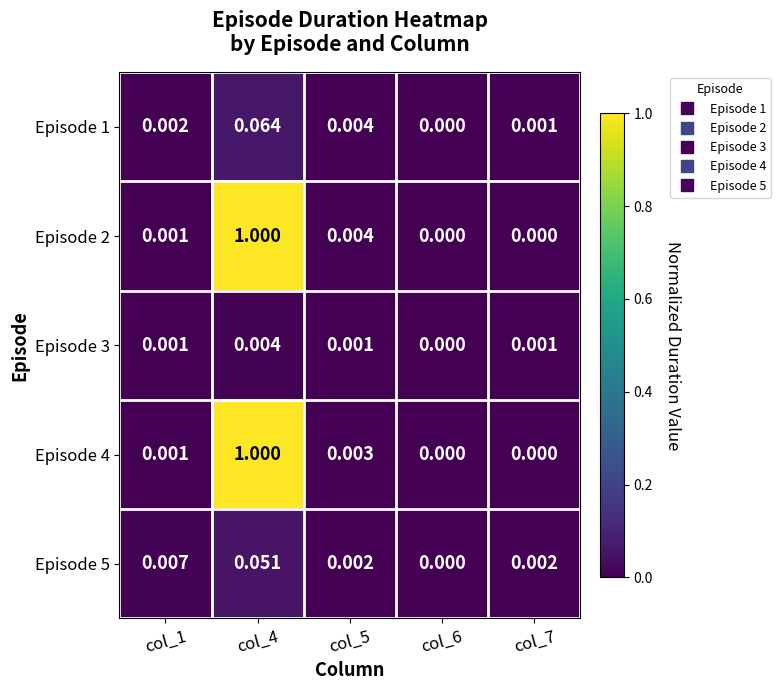

Count the number of categories in the chart.

5